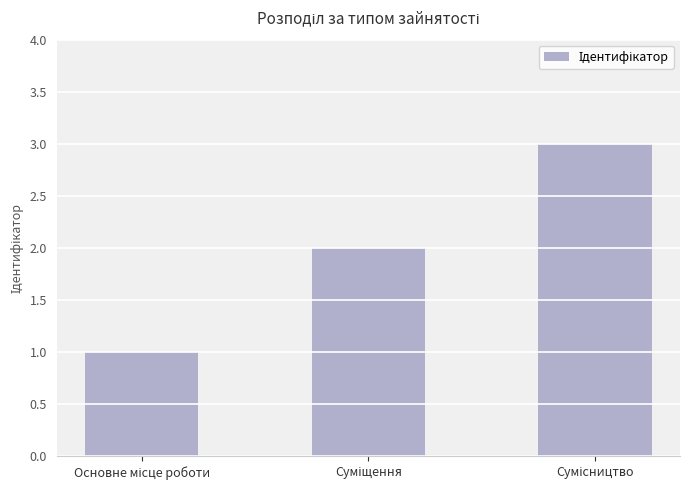

Count the number of data series in this chart.

1